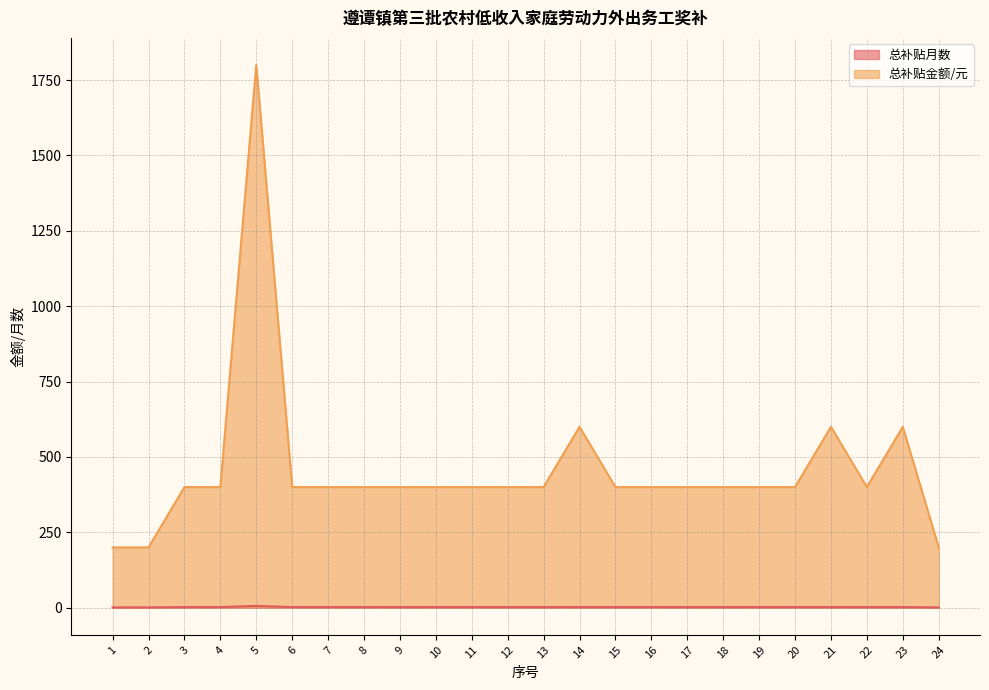

What is the value of the 总补贴金额/元 point at the 24th from the left?

200